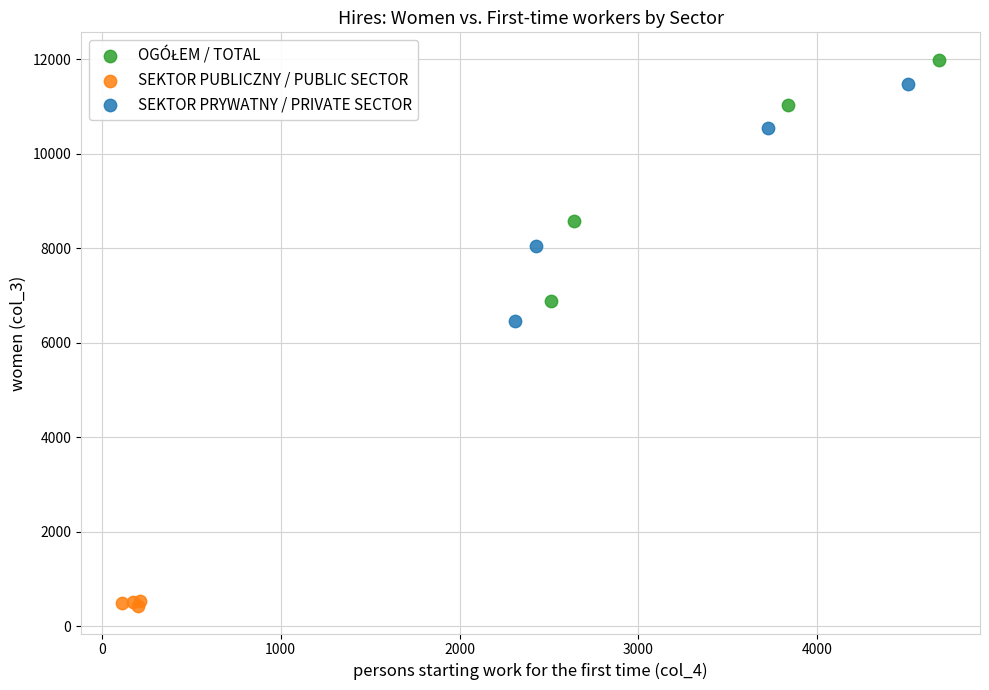

Which series reaches the minimum Y coordinate?

SEKTOR PUBLICZNY / PUBLIC SECTOR